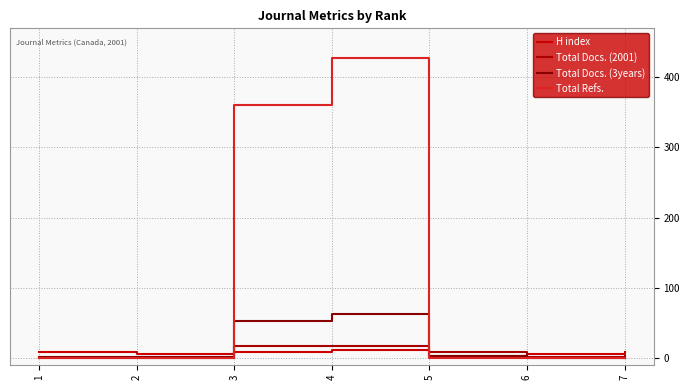

Reading right to left, list all the values displayed in this chart.

H index: 7=8	6=6	5=2	4=11	3=8	2=6	1=8
Total Docs. (2001): 7=2	6=1	5=8	4=17	3=17	2=0	1=0
Total Docs. (3years): 7=0	6=0	5=3	4=63	3=53	2=1	1=1
Total Refs.: 7=0	6=0	5=0	4=428	3=360	2=0	1=0